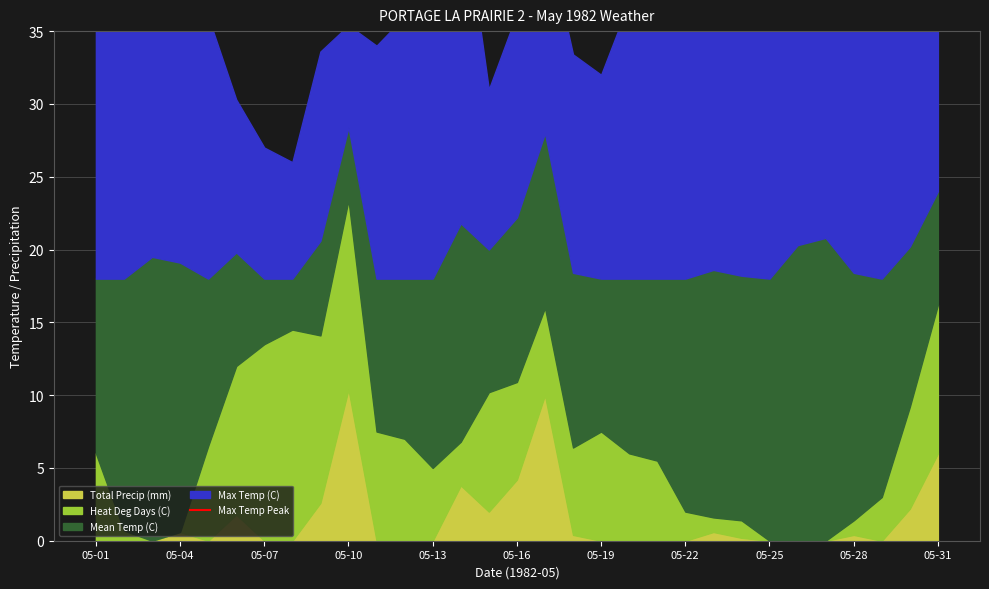

What is the difference between the Heat Deg Days (C) values at 05-21 and 05-17?

0.5